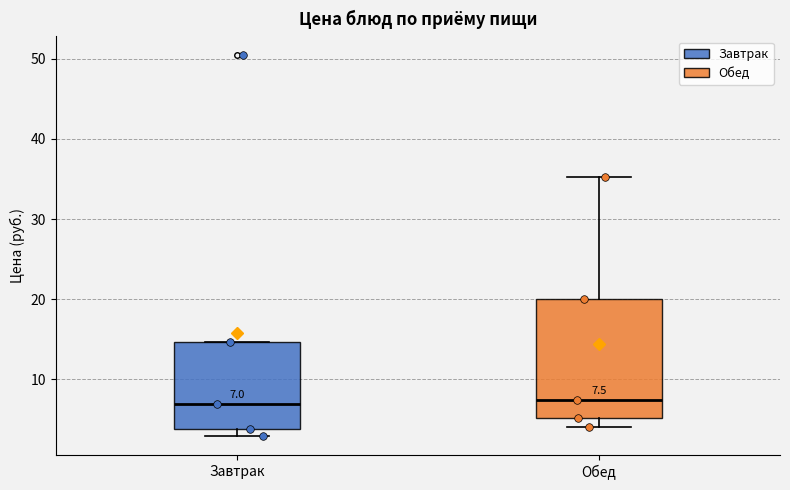

Comparing the boxes themselves (not the whiskers), which one is the tallest?

Обед